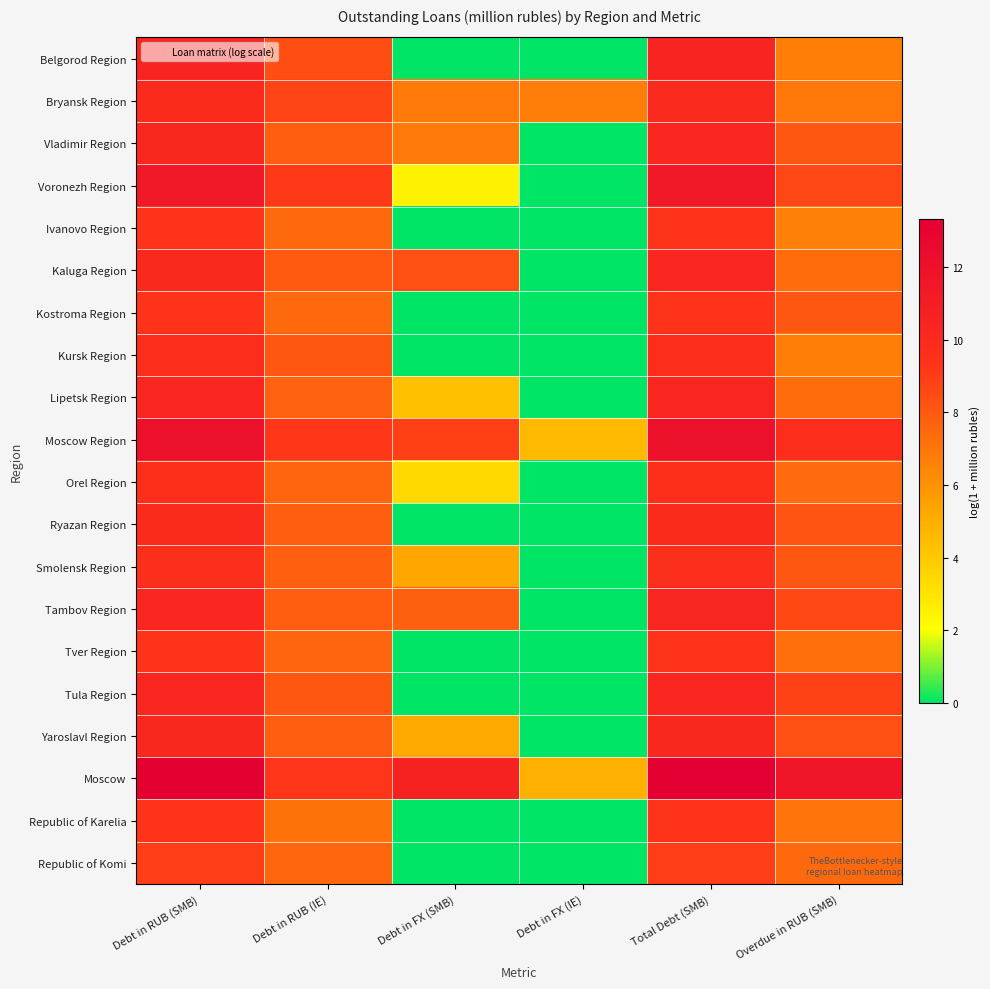

Reading left to right, extract all data points from this chart.

Belgorod Region: Debt in RUB (SMB)=10.5	Debt in RUB (IE)=8.4	Debt in FX (SMB)=0.0	Debt in FX (IE)=0.0	Total Debt (SMB)=10.5	Overdue in RUB (SMB)=6.7
Bryansk Region: Debt in RUB (SMB)=10.0	Debt in RUB (IE)=8.7	Debt in FX (SMB)=6.8	Debt in FX (IE)=6.8	Total Debt (SMB)=10.0	Overdue in RUB (SMB)=6.9
Vladimir Region: Debt in RUB (SMB)=10.2	Debt in RUB (IE)=7.8	Debt in FX (SMB)=6.8	Debt in FX (IE)=0.0	Total Debt (SMB)=10.2	Overdue in RUB (SMB)=8.1
Voronezh Region: Debt in RUB (SMB)=11.5	Debt in RUB (IE)=9.1	Debt in FX (SMB)=2.5	Debt in FX (IE)=0.0	Total Debt (SMB)=11.5	Overdue in RUB (SMB)=8.6
Ivanovo Region: Debt in RUB (SMB)=9.3	Debt in RUB (IE)=7.4	Debt in FX (SMB)=0.0	Debt in FX (IE)=0.0	Total Debt (SMB)=9.3	Overdue in RUB (SMB)=6.6
Kaluga Region: Debt in RUB (SMB)=10.1	Debt in RUB (IE)=8.0	Debt in FX (SMB)=8.3	Debt in FX (IE)=0.0	Total Debt (SMB)=10.2	Overdue in RUB (SMB)=7.3
Kostroma Region: Debt in RUB (SMB)=9.3	Debt in RUB (IE)=7.4	Debt in FX (SMB)=0.0	Debt in FX (IE)=0.0	Total Debt (SMB)=9.3	Overdue in RUB (SMB)=8.0
Kursk Region: Debt in RUB (SMB)=9.7	Debt in RUB (IE)=8.1	Debt in FX (SMB)=0.0	Debt in FX (IE)=0.0	Total Debt (SMB)=9.7	Overdue in RUB (SMB)=6.7
Lipetsk Region: Debt in RUB (SMB)=10.3	Debt in RUB (IE)=7.7	Debt in FX (SMB)=4.4	Debt in FX (IE)=0.0	Total Debt (SMB)=10.3	Overdue in RUB (SMB)=7.3
Moscow Region: Debt in RUB (SMB)=12.0	Debt in RUB (IE)=9.2	Debt in FX (SMB)=8.9	Debt in FX (IE)=4.6	Total Debt (SMB)=12.1	Overdue in RUB (SMB)=9.6
Orel Region: Debt in RUB (SMB)=9.6	Debt in RUB (IE)=7.6	Debt in FX (SMB)=3.4	Debt in FX (IE)=0.0	Total Debt (SMB)=9.6	Overdue in RUB (SMB)=7.3
Ryazan Region: Debt in RUB (SMB)=10.0	Debt in RUB (IE)=7.8	Debt in FX (SMB)=0.0	Debt in FX (IE)=0.0	Total Debt (SMB)=10.0	Overdue in RUB (SMB)=8.1
Smolensk Region: Debt in RUB (SMB)=9.7	Debt in RUB (IE)=7.8	Debt in FX (SMB)=5.3	Debt in FX (IE)=0.0	Total Debt (SMB)=9.7	Overdue in RUB (SMB)=8.0
Tambov Region: Debt in RUB (SMB)=10.2	Debt in RUB (IE)=7.9	Debt in FX (SMB)=7.7	Debt in FX (IE)=0.0	Total Debt (SMB)=10.3	Overdue in RUB (SMB)=8.6
Tver Region: Debt in RUB (SMB)=9.3	Debt in RUB (IE)=7.6	Debt in FX (SMB)=0.0	Debt in FX (IE)=0.0	Total Debt (SMB)=9.3	Overdue in RUB (SMB)=7.2
Tula Region: Debt in RUB (SMB)=10.2	Debt in RUB (IE)=8.1	Debt in FX (SMB)=0.0	Debt in FX (IE)=0.0	Total Debt (SMB)=10.2	Overdue in RUB (SMB)=8.8
Yaroslavl Region: Debt in RUB (SMB)=10.1	Debt in RUB (IE)=7.8	Debt in FX (SMB)=5.2	Debt in FX (IE)=0.0	Total Debt (SMB)=10.1	Overdue in RUB (SMB)=8.3
Moscow: Debt in RUB (SMB)=13.3	Debt in RUB (IE)=9.3	Debt in FX (SMB)=10.7	Debt in FX (IE)=4.9	Total Debt (SMB)=13.3	Overdue in RUB (SMB)=11.5
Republic of Karelia: Debt in RUB (SMB)=9.3	Debt in RUB (IE)=7.1	Debt in FX (SMB)=0.0	Debt in FX (IE)=0.0	Total Debt (SMB)=9.3	Overdue in RUB (SMB)=7.1
Republic of Komi: Debt in RUB (SMB)=8.9	Debt in RUB (IE)=7.5	Debt in FX (SMB)=0.0	Debt in FX (IE)=0.0	Total Debt (SMB)=8.9	Overdue in RUB (SMB)=7.4